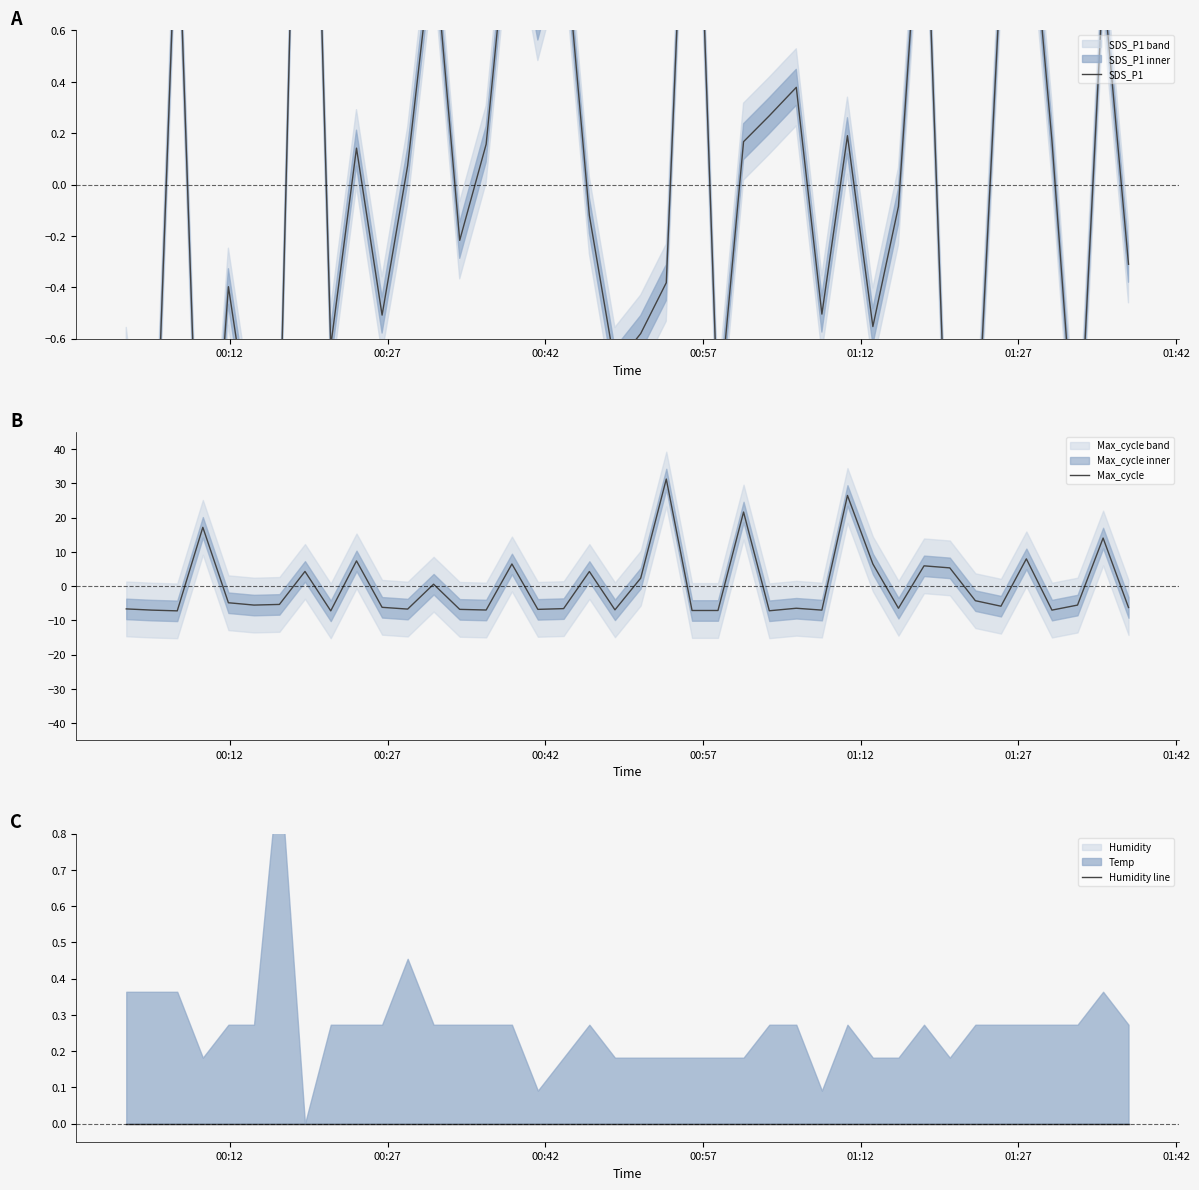

What is the maximum value for Max_cycle?

31.3